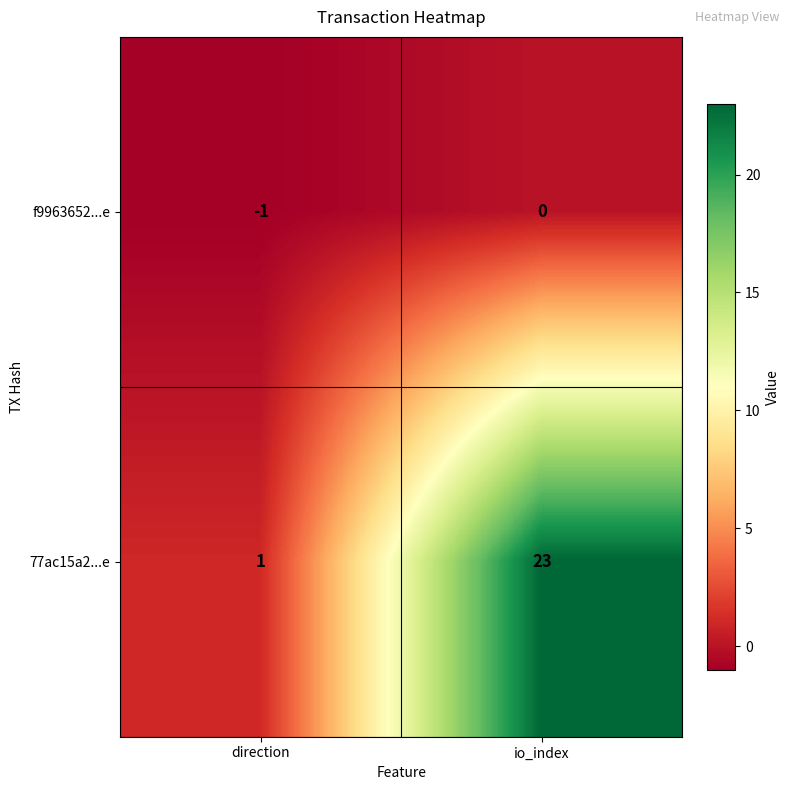

Where is 77ac15a2...e nearest to the value 12?

direction